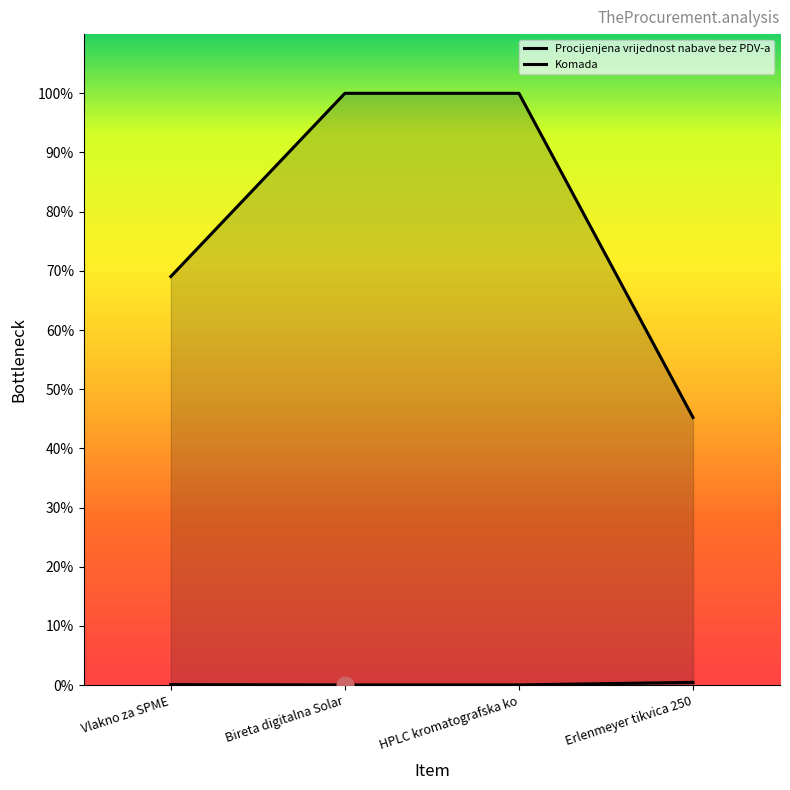

List the series in order of their peak value, highest first.

Procijenjena vrijednost nabave bez PDV-a, Komada